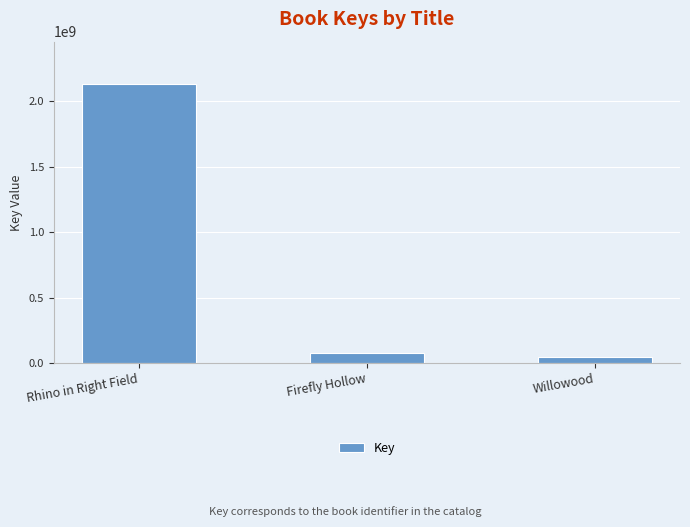

What is the difference between the second highest and minimum values?

29186771